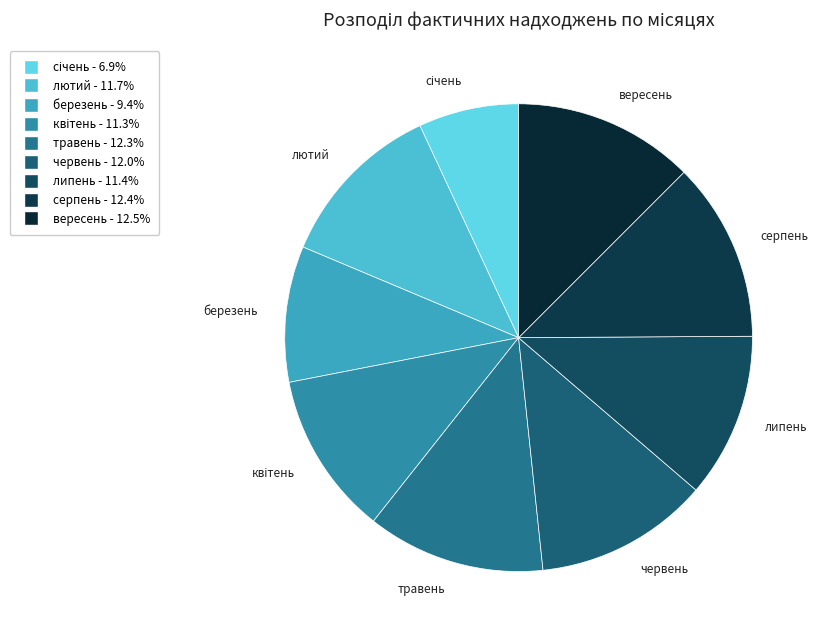

Combined, do липень and лютий account for over 50%?

No